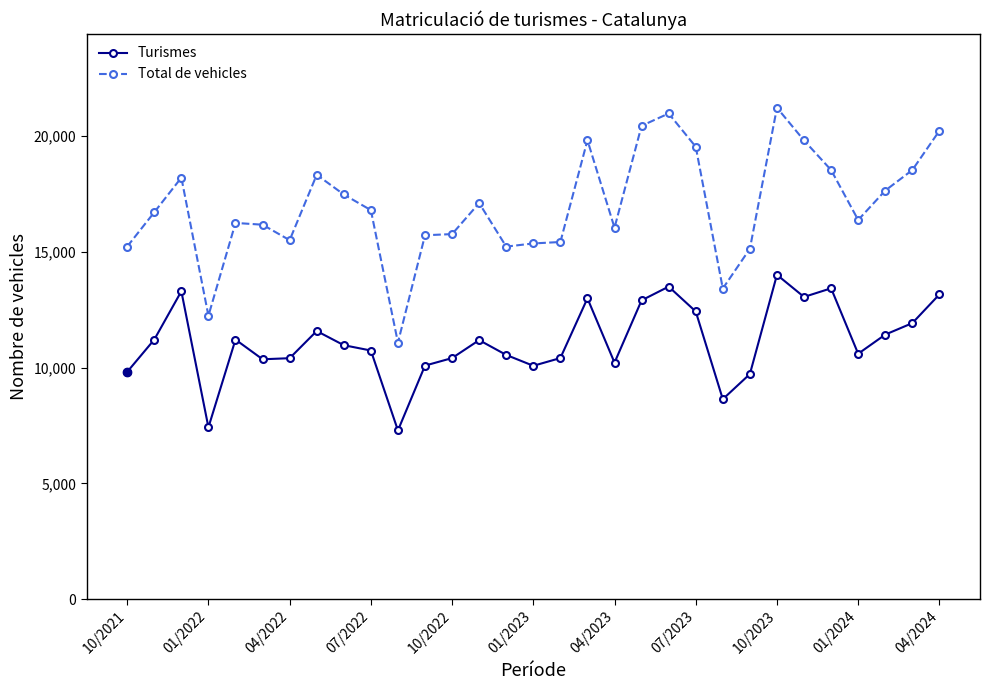

List the series in order of their peak value, highest first.

Total de vehicles, Turismes